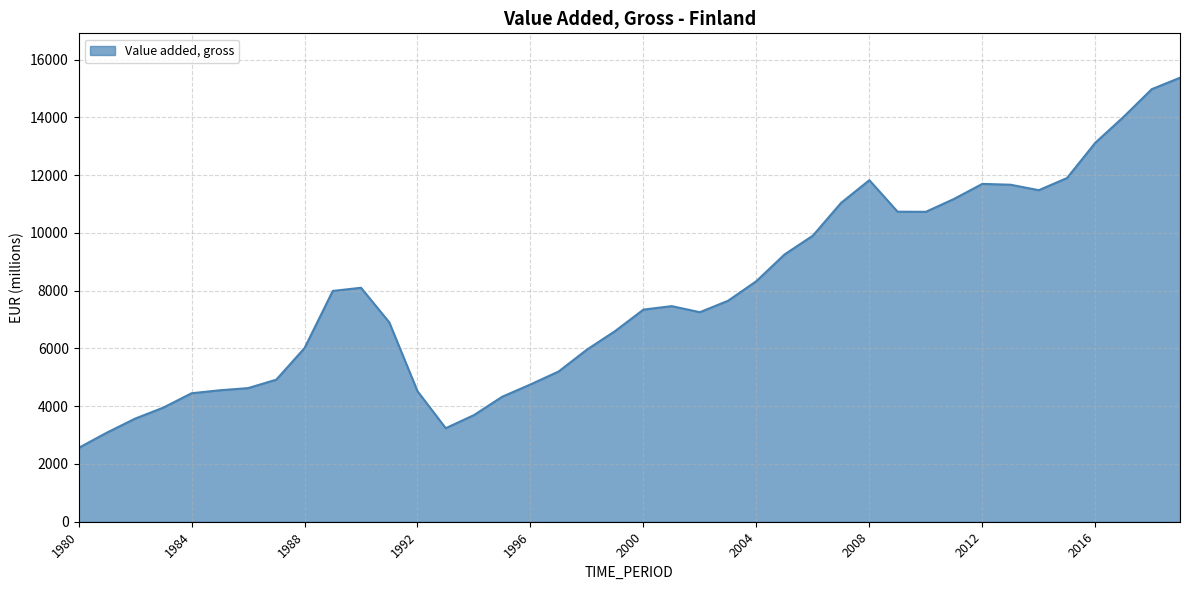

Does the chart display data point markers on the line(s)?

No